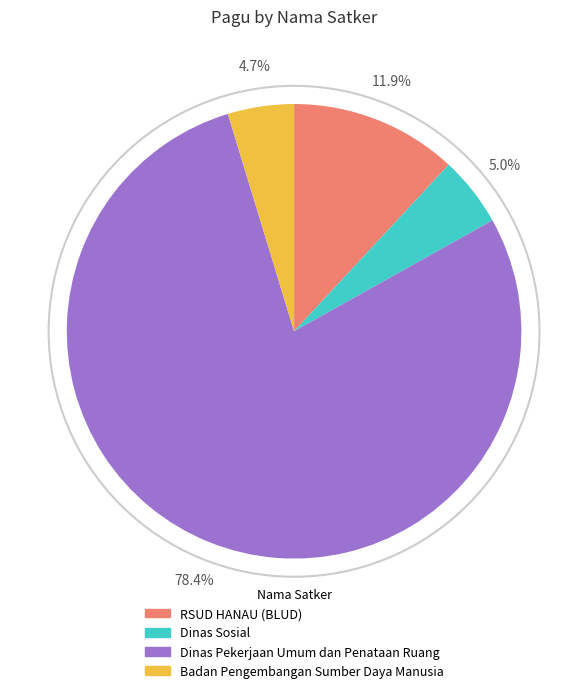

Does any single category account for the majority?

Yes